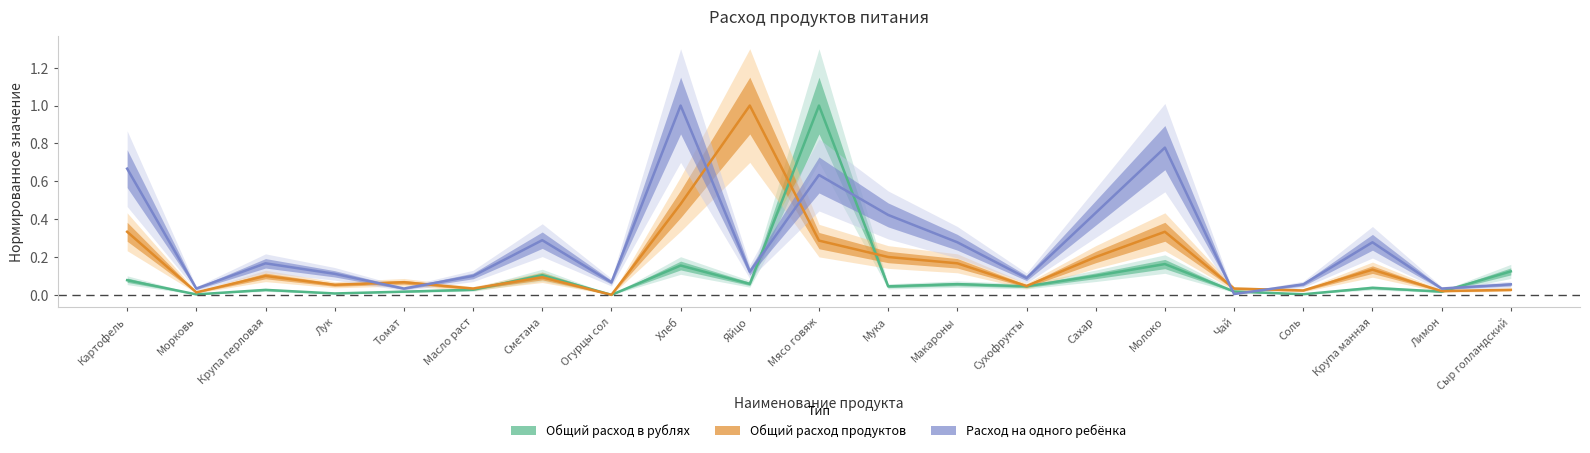

What is the label of the 15th point from the left?

Сахар